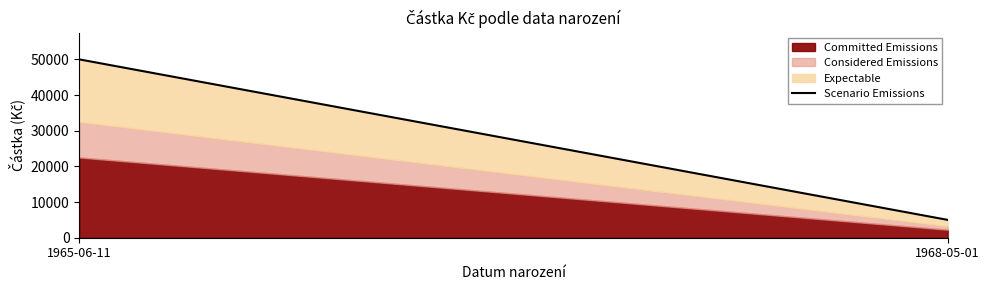

Reading right to left, list all the values displayed in this chart.

5000	50000